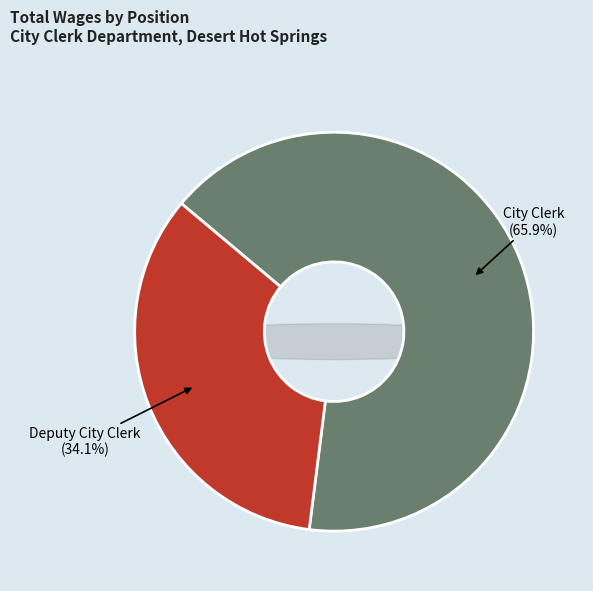

Combined, what portion of the pie is City Clerk and Deputy City Clerk?

100.0%